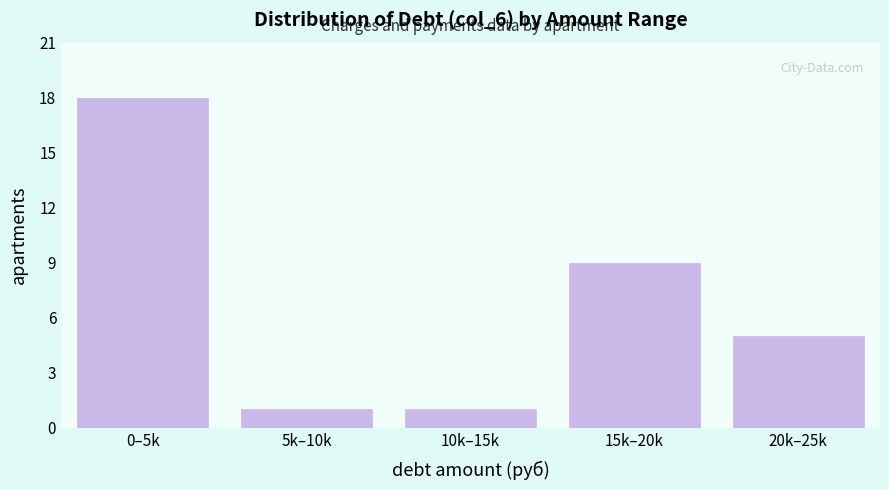

Reading left to right, extract all data points from this chart.

0–5k=18	5k–10k=1	10k–15k=1	15k–20k=9	20k–25k=5